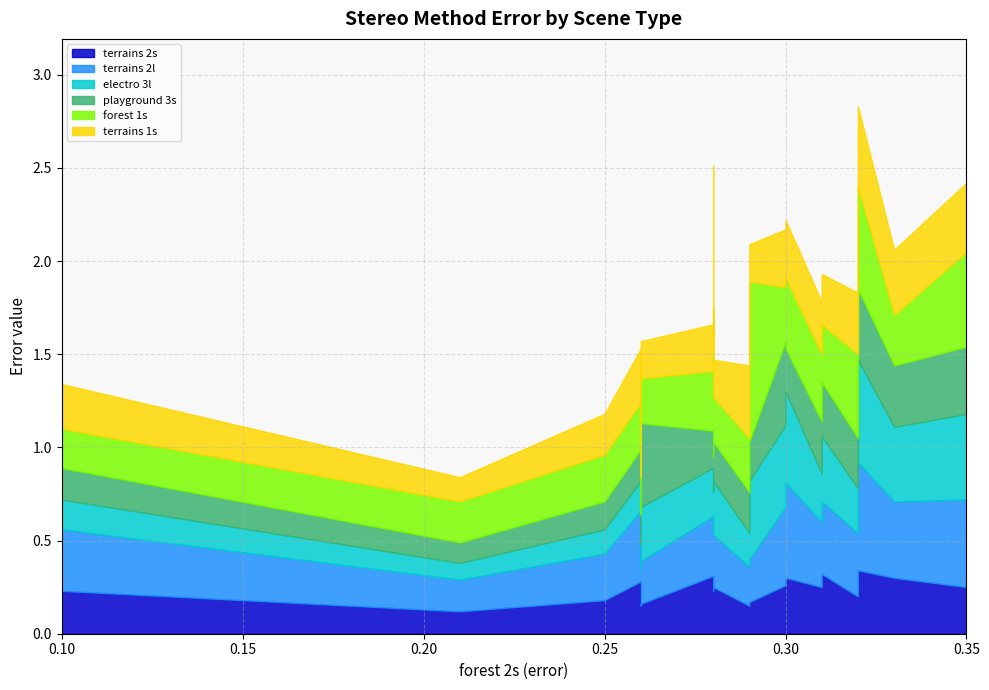

What is the difference between the maximum and minimum values in the playground 3s series?

0.3